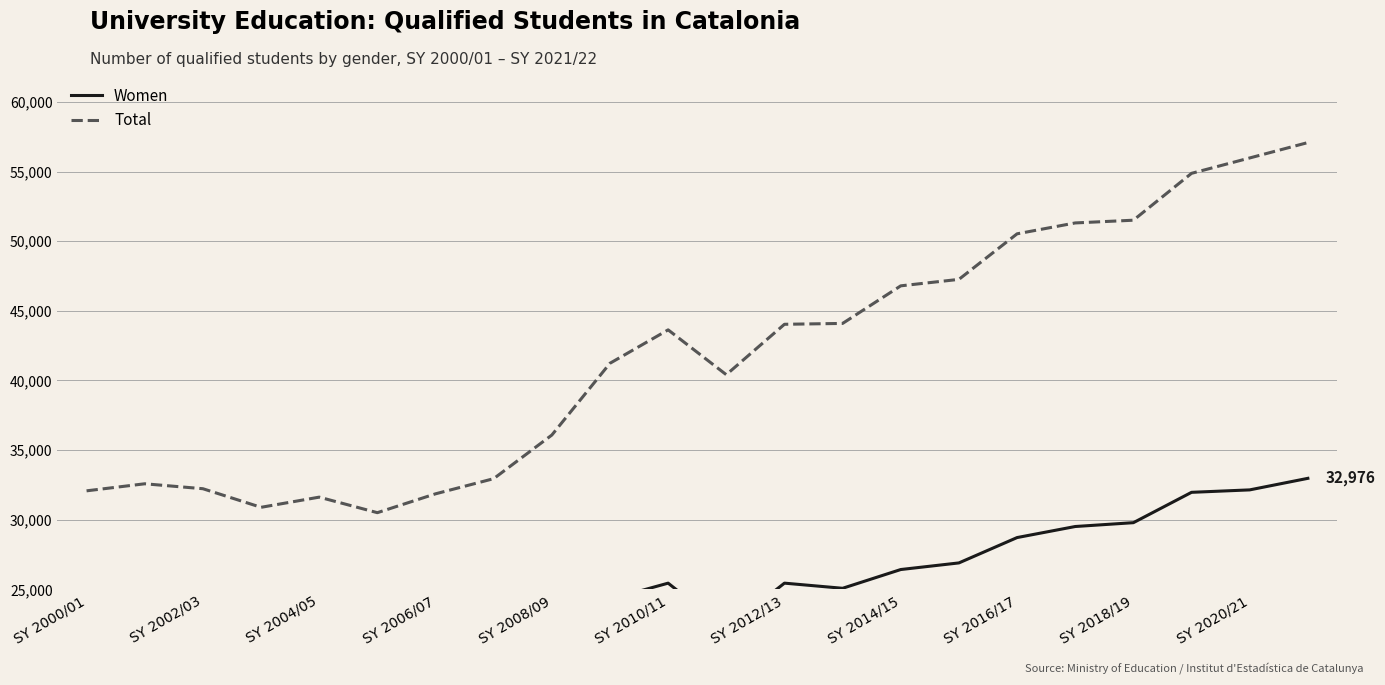

Rank the series by their average value, from lowest to highest.

Women, Total